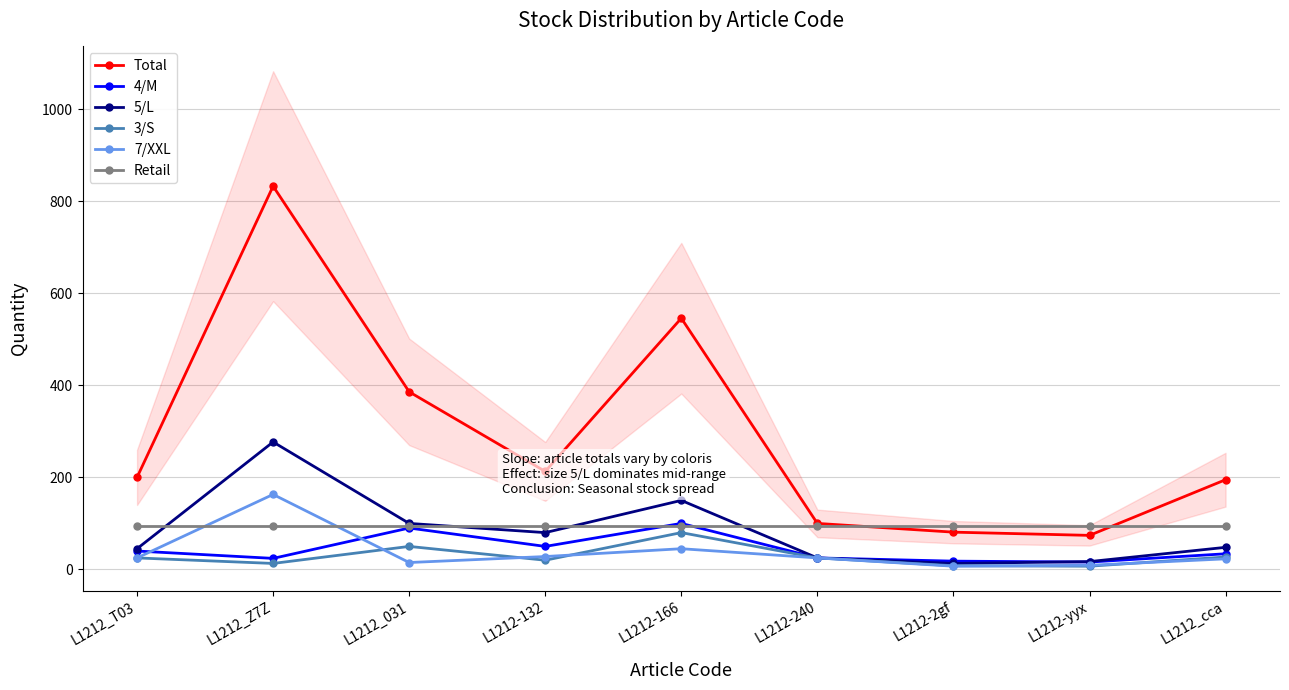

Which series has the largest total across all categories?

Total